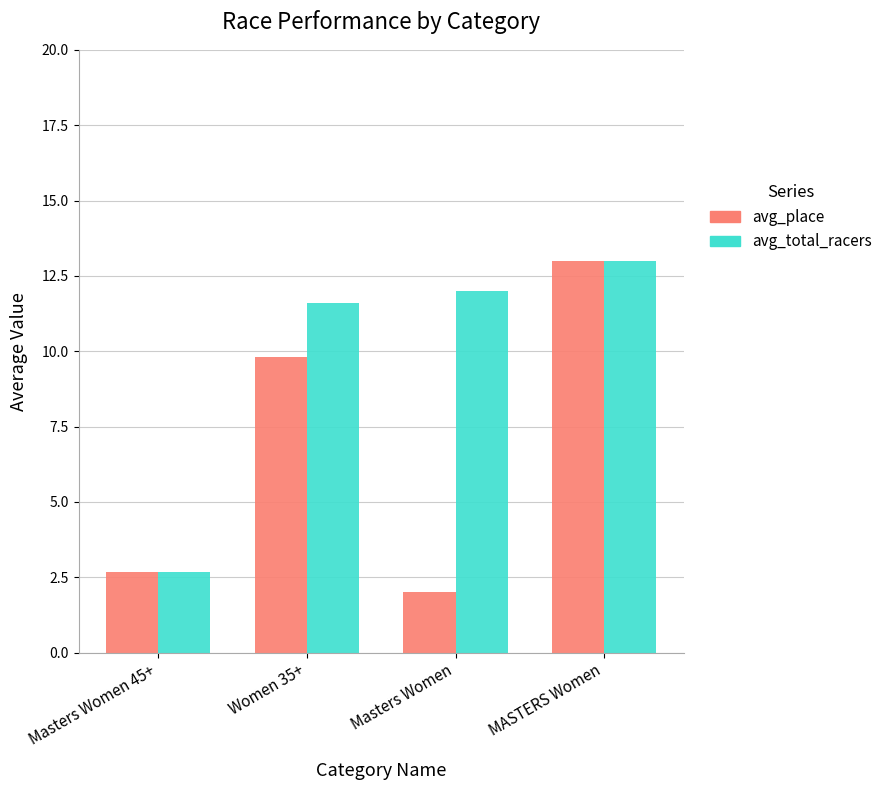

How many groups of bars are there?

4